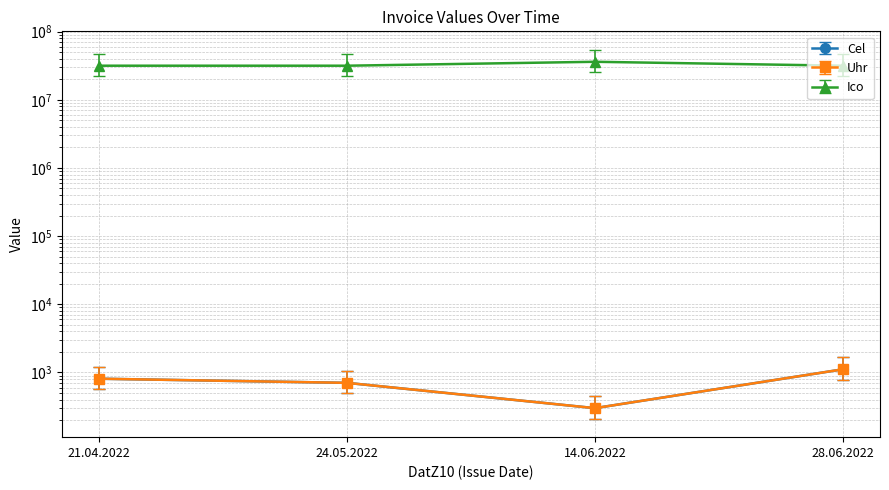

Is this an area chart (filled region under the line)?

No